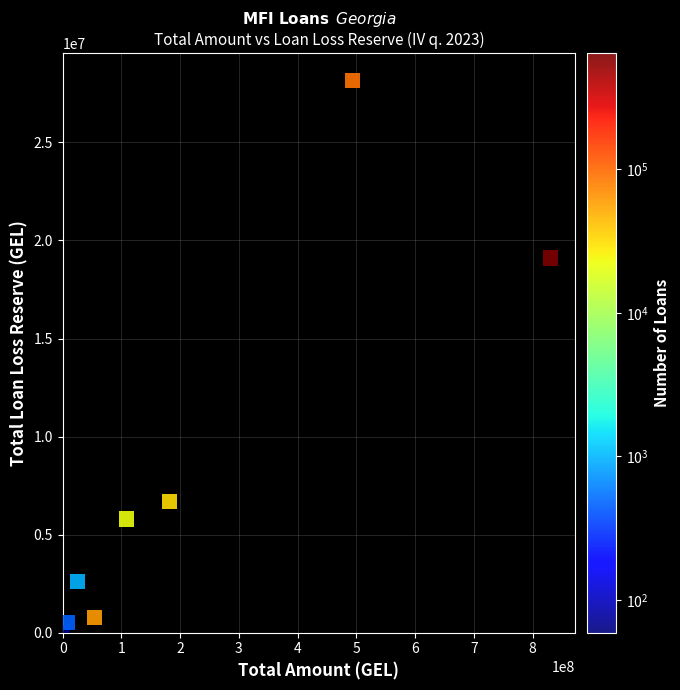

What Y value in the scatter plot is closest to 14084811?

19102618.5